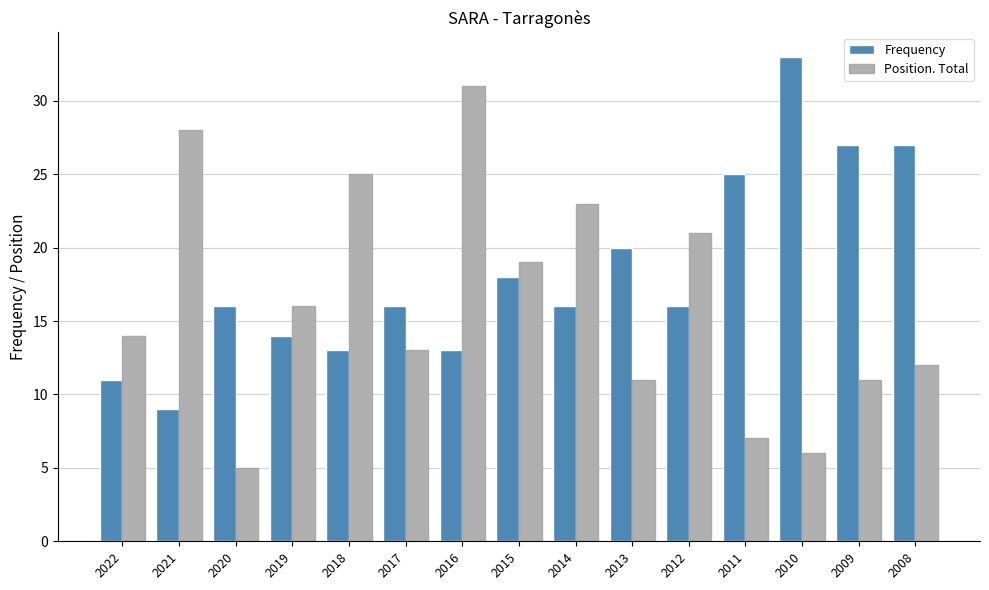

Is it true that Position. Total equals 9 at 2010?

False